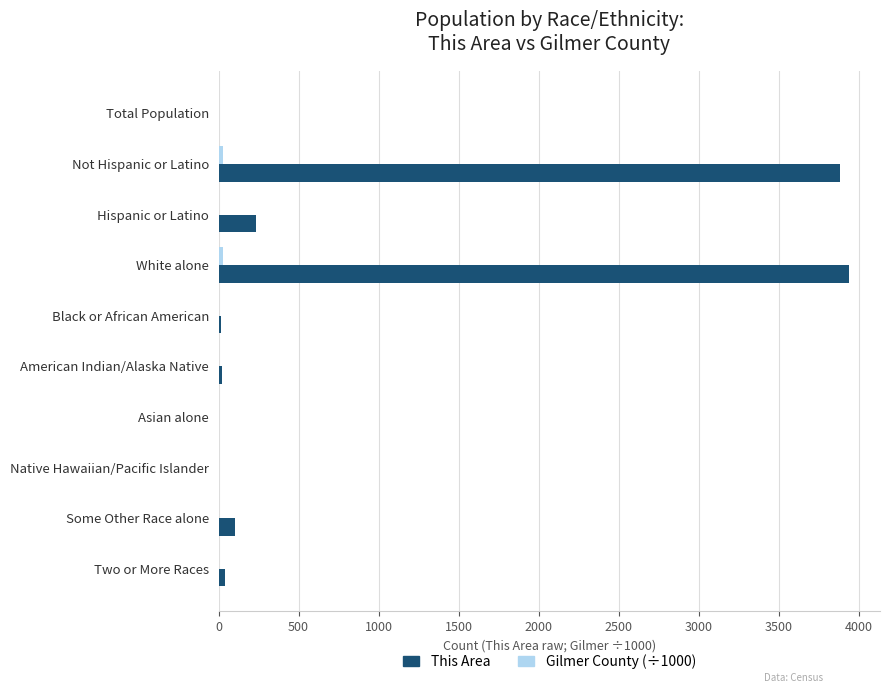

What is the greatest value displayed?

3935.0